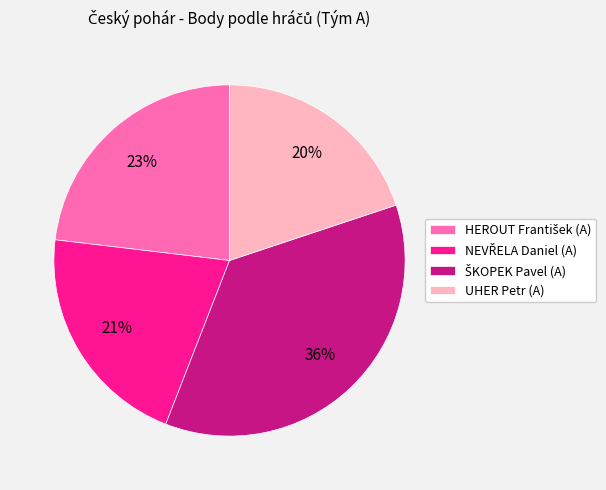

True or false: UHER Petr (A) accounts for 20% of the total.

True